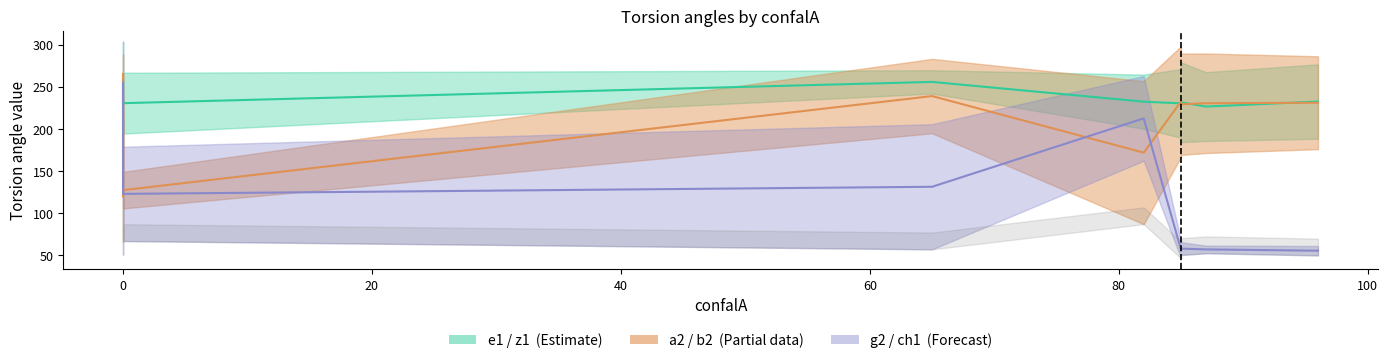

How many categories are shown in the chart?

10